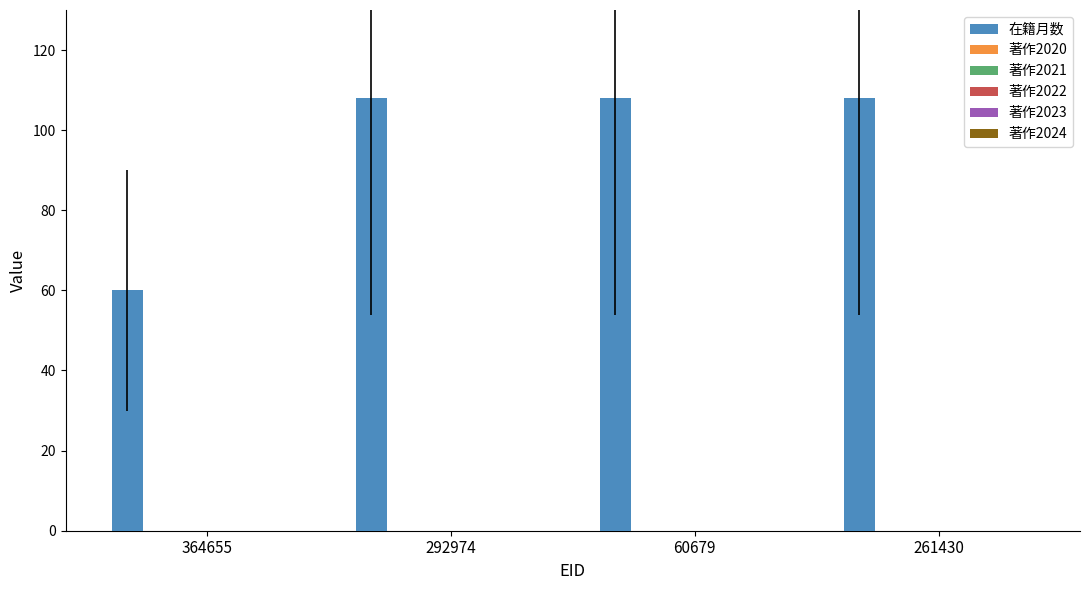

What is the average value?

96